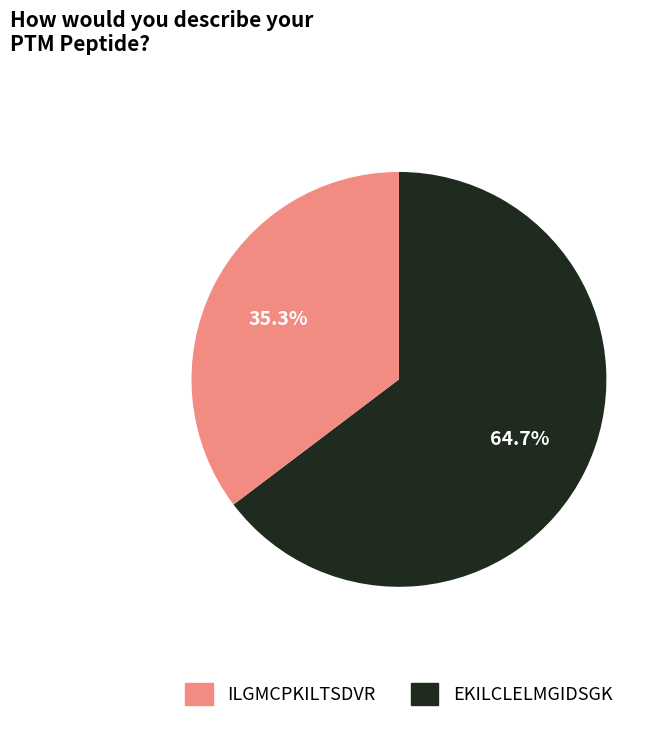

Count the number of slices in the pie.

2